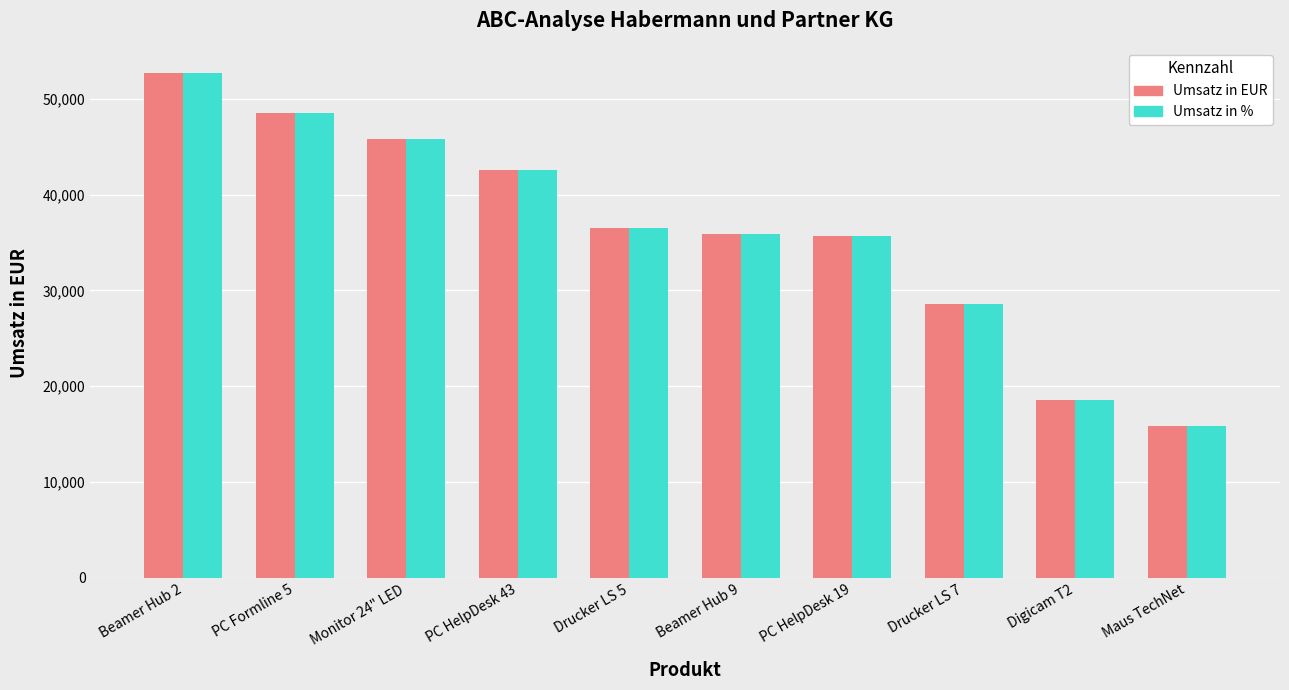

What value does the Umsatz in % series have at Monitor 24" LED?

45794.0